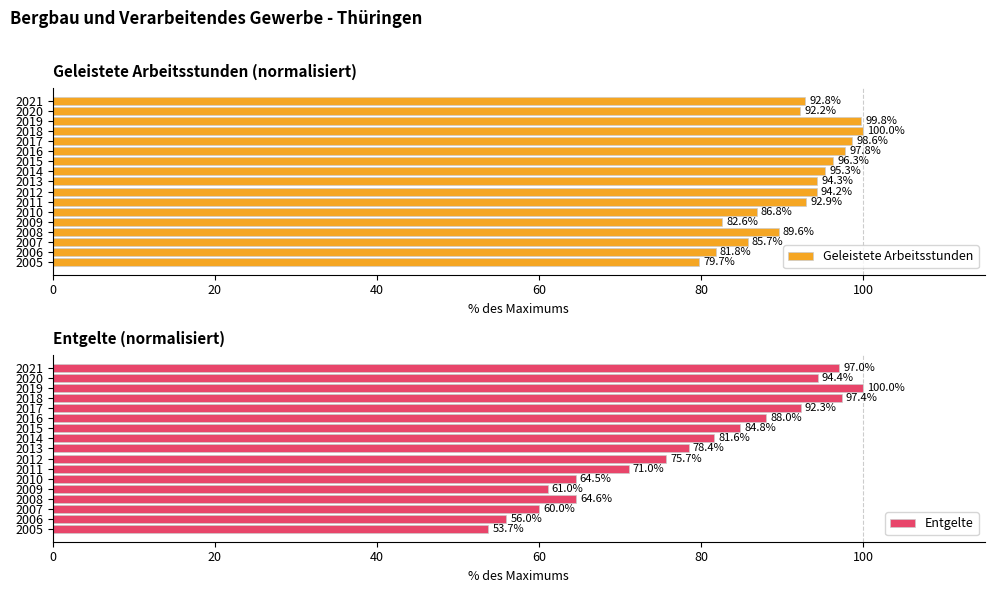

Which series has the widest spread of values?

Entgelte